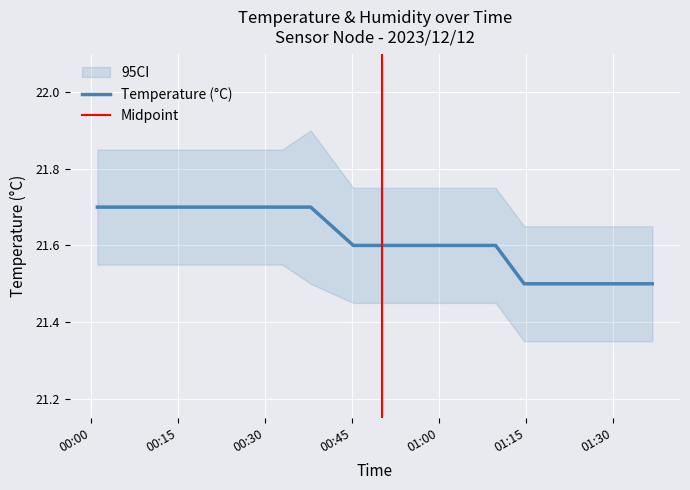

What is the highest value of the Temperature (°C) series?

21.7